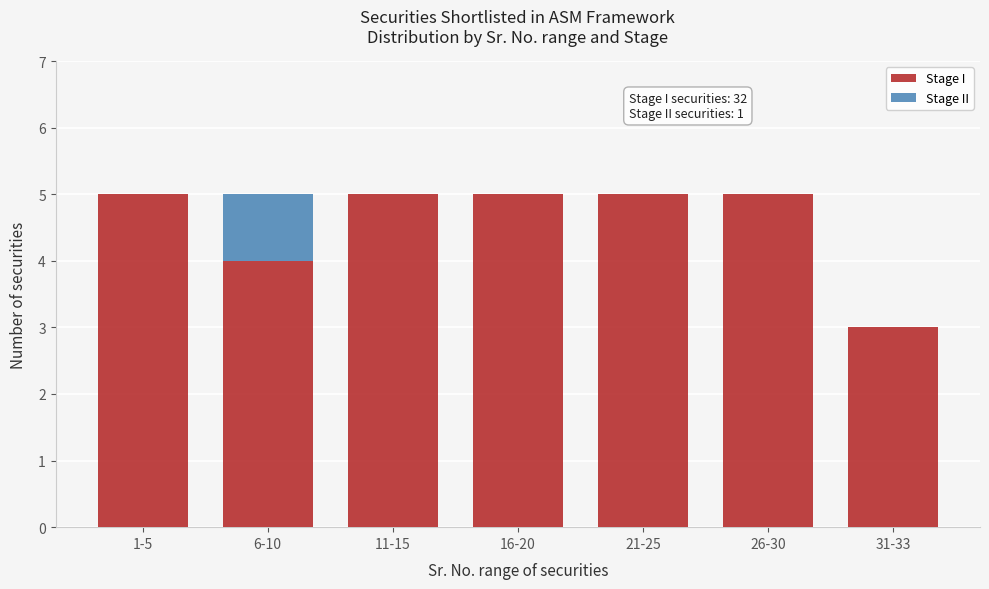

Reading left to right, list the values for the Stage I series.

1-5=5	6-10=4	11-15=5	16-20=5	21-25=5	26-30=5	31-33=3